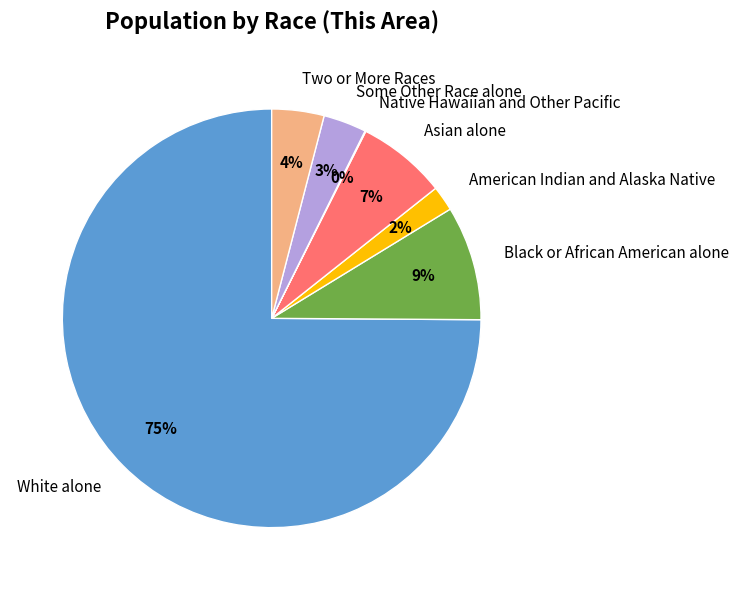

To the nearest percent, what is the combined percentage of White alone and Some Other Race alone?

78%